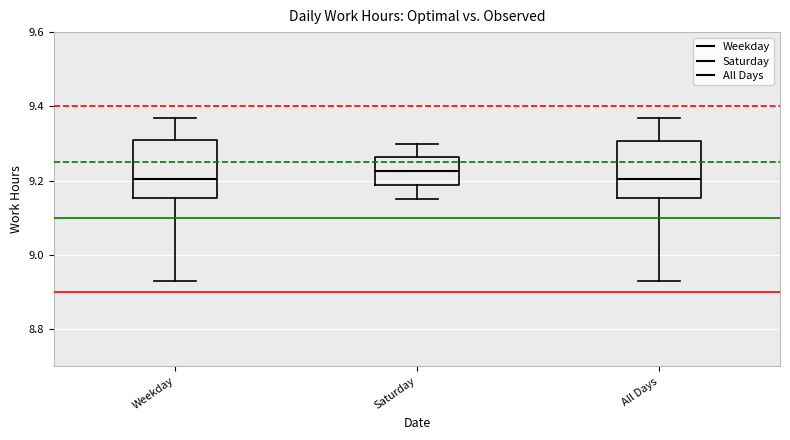

Reading left to right, transcribe this box plot: for each box, give where its median line is, the range the box spans, and where its two whiskers end, as read against the y-axis. The values are not printed on the chart, so give them approximately, as read against the axis.

Weekday: median 9.20, box 9.16 to 9.32, whiskers 8.94 to 9.38
Saturday: median 9.22, box 9.18 to 9.26, whiskers 9.16 to 9.30
All Days: median 9.20, box 9.16 to 9.30, whiskers 8.94 to 9.38